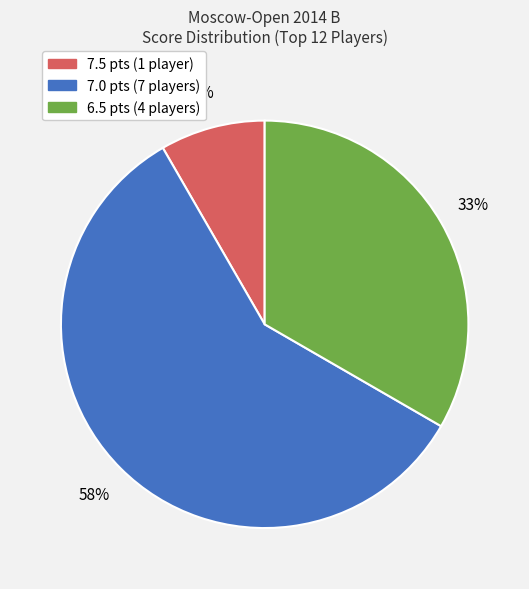

To the nearest percent, what is the average slice percentage?

33%